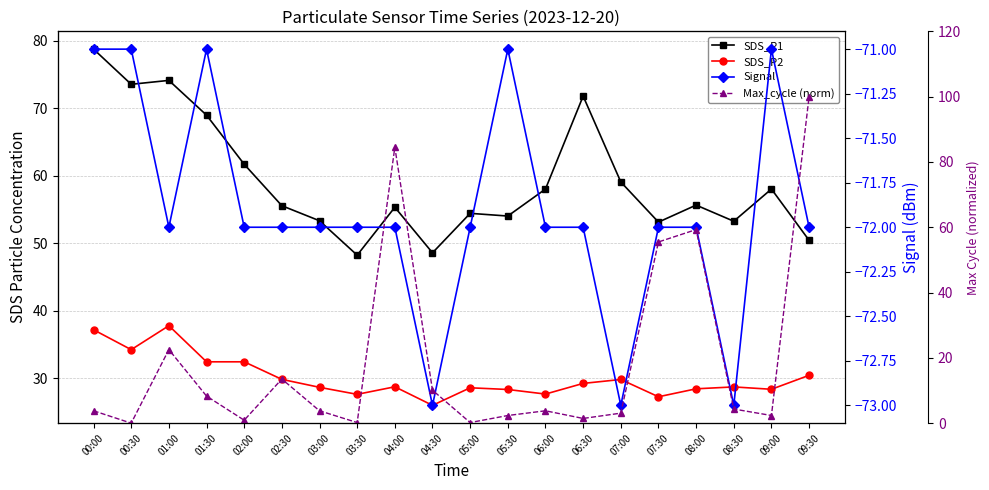

List the labels in order of SDS_P2 value, largest first.

01:00, 00:00, 00:30, 01:30, 02:00, 09:30, 02:30, 07:00, 06:30, 04:00, 08:30, 03:00, 05:00, 08:00, 09:00, 05:30, 06:00, 03:30, 07:30, 04:30